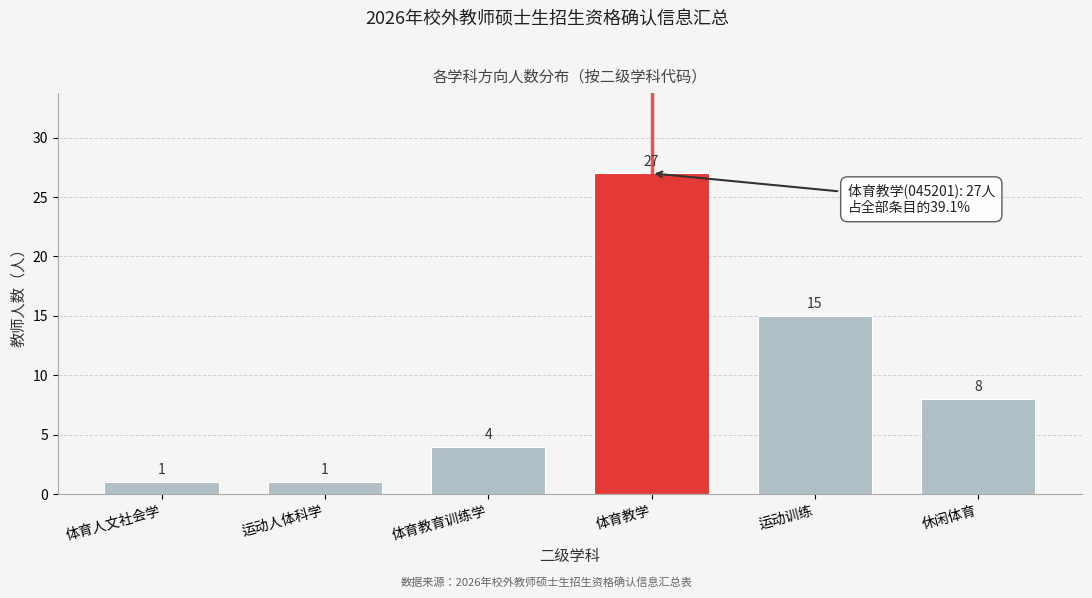

Reading right to left, transcribe all the data shown in this chart.

8	15	27	4	1	1